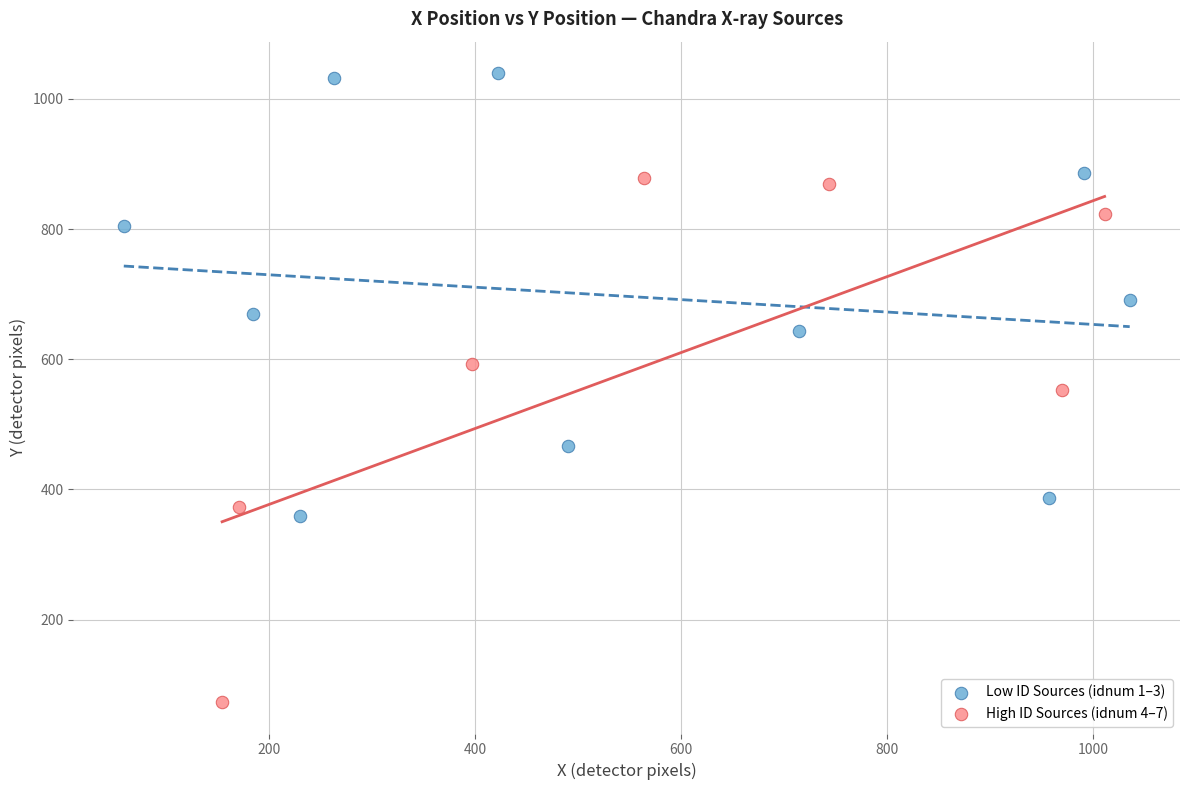

Which series contains the lowest Y value?

High ID Sources (idnum 4–7)